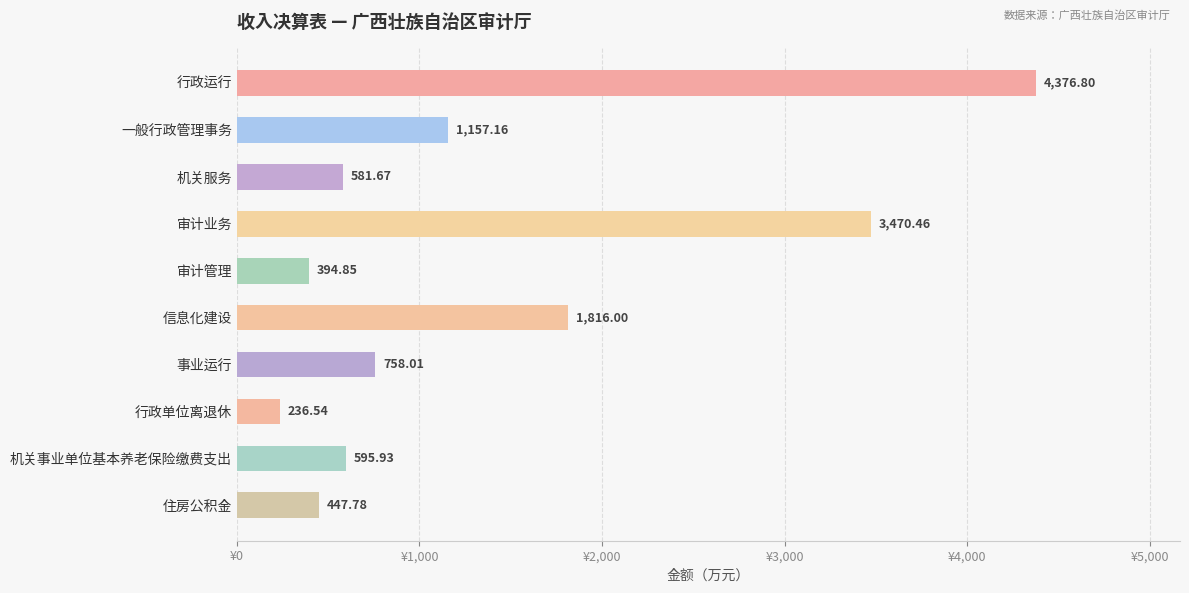

At which label is the value closest to 2306?

信息化建设